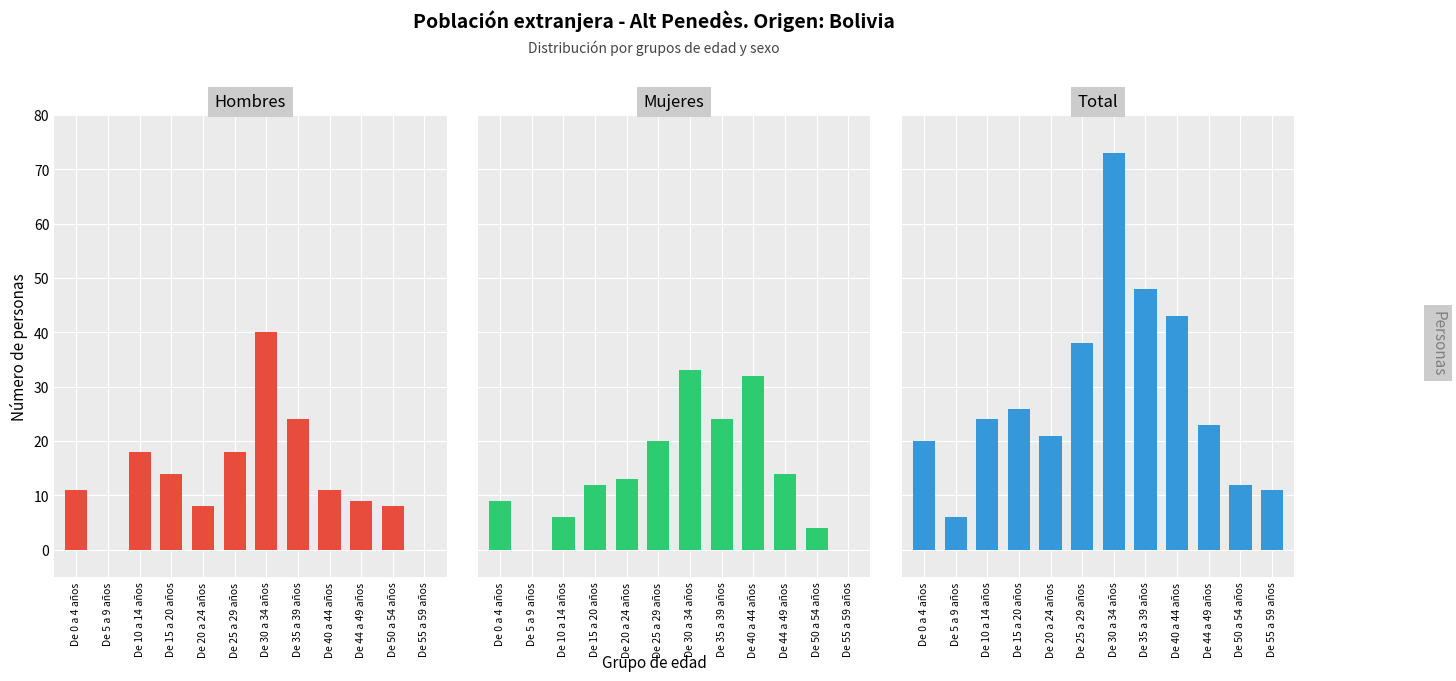

How many data points in Total are less than 24?

6